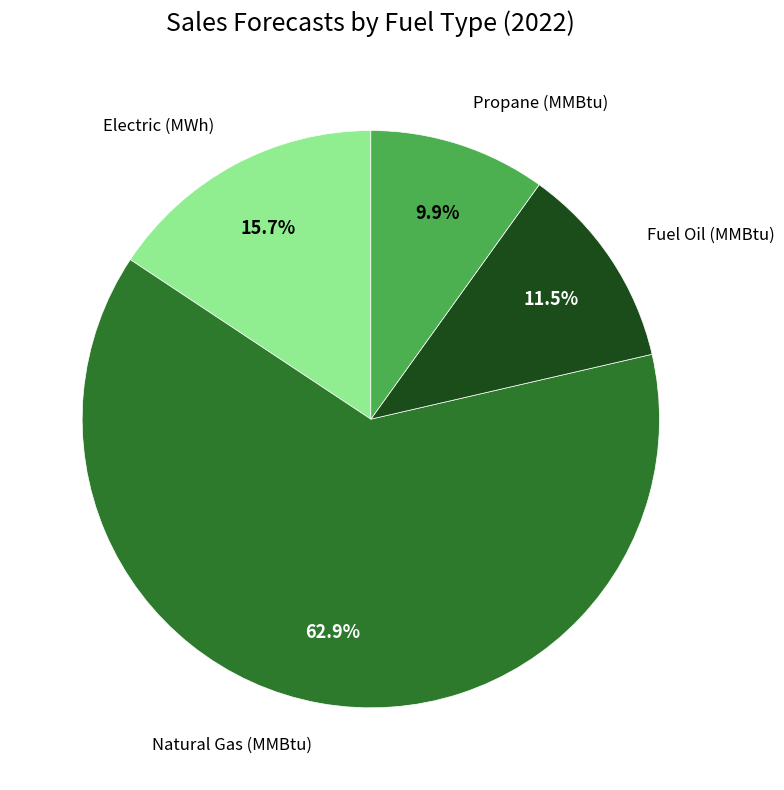

Is there any slice that represents more than half of the pie?

Yes